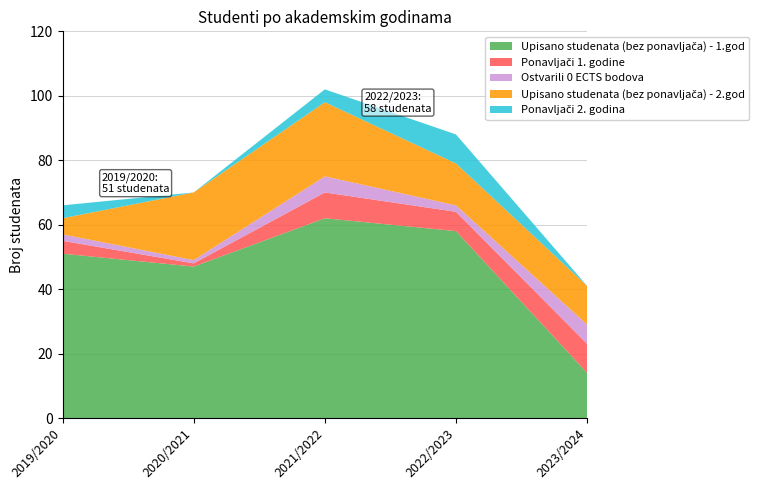

Reading left to right, extract all data points from this chart.

Upisano studenata (bez ponavljača) - 1.god: 2019/2020=51	2020/2021=47	2021/2022=62	2022/2023=58	2023/2024=14
Ponavljači 1. godine: 2019/2020=4	2020/2021=1	2021/2022=8	2022/2023=6	2023/2024=9
Ostvarili 0 ECTS bodova: 2019/2020=2	2020/2021=1	2021/2022=5	2022/2023=2	2023/2024=6
Upisano studenata (bez ponavljača) - 2.god: 2019/2020=5	2020/2021=21	2021/2022=23	2022/2023=13	2023/2024=12
Ponavljači 2. godina: 2019/2020=4	2020/2021=0	2021/2022=4	2022/2023=9	2023/2024=0